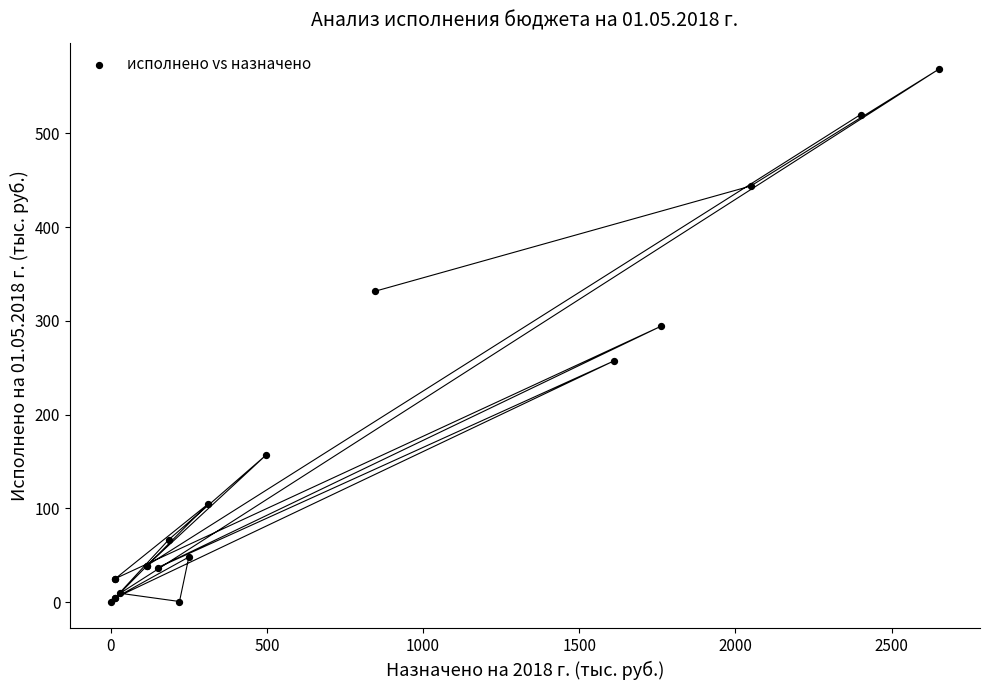

What Y value in the scatter plot is closest to 284?

294.3